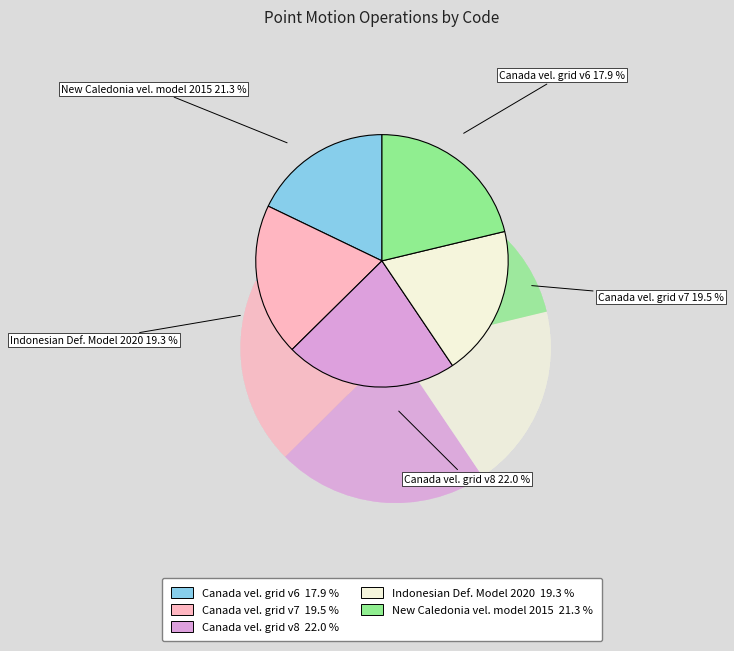

Is there any slice that represents more than half of the pie?

No